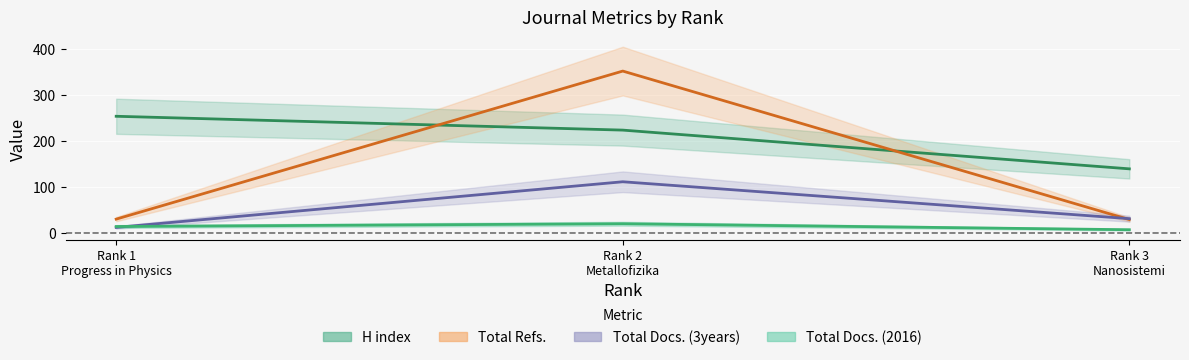

List the series in order of their overall mean, lowest first.

Total Docs. (2016), Total Docs. (3years), Total Refs., H index